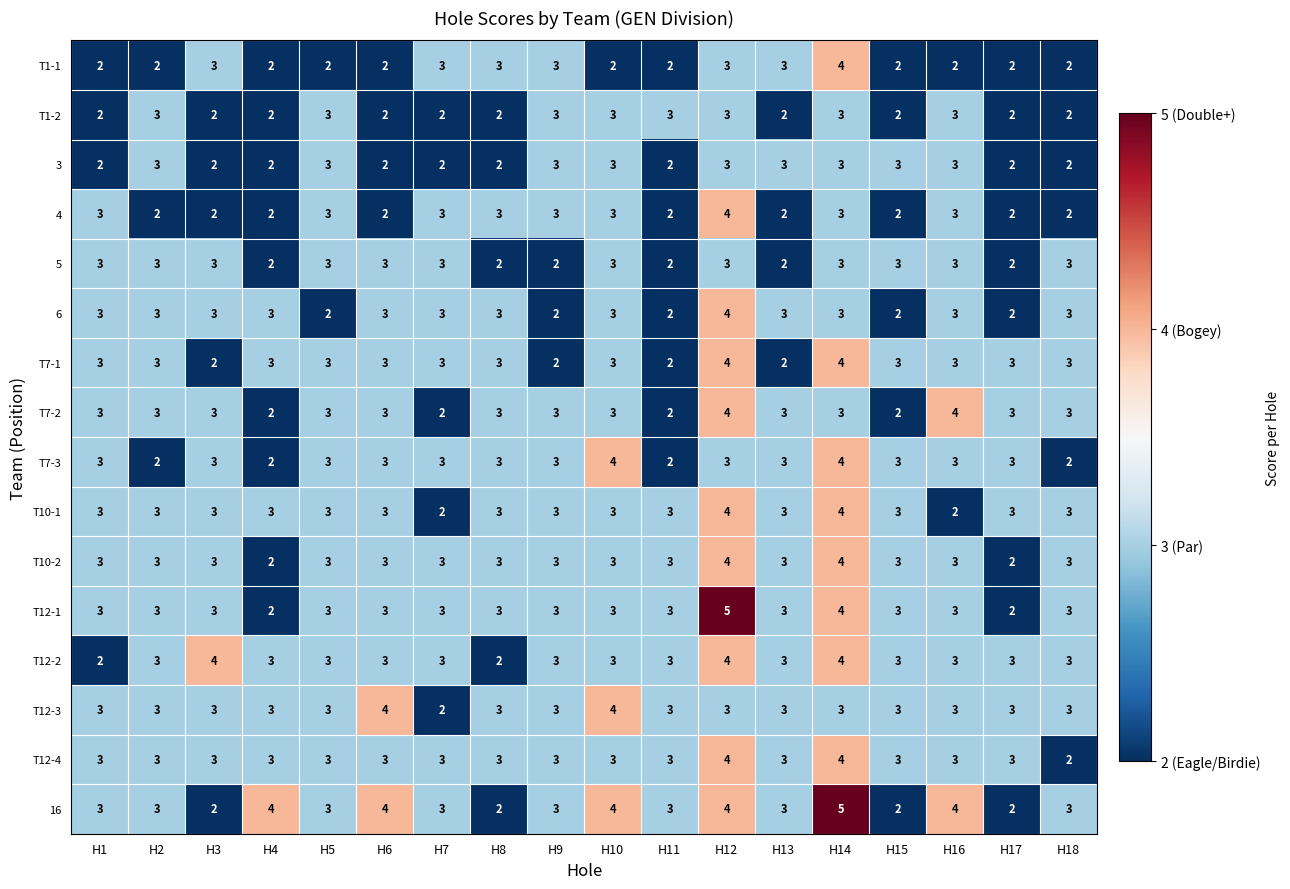

What is the maximum value for 6?

4